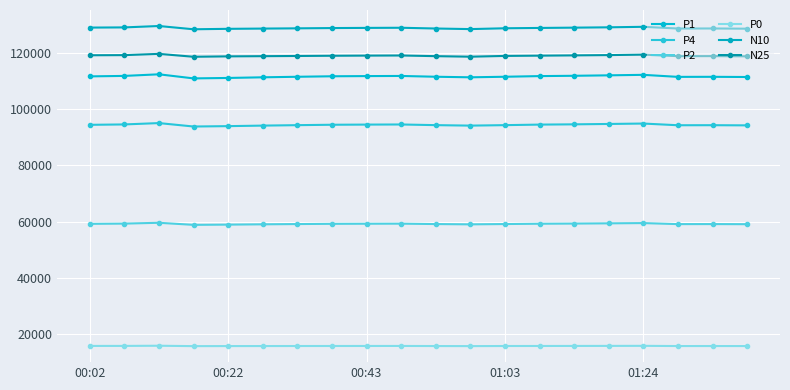

Reading left to right, transcribe all the data shown in this chart.

P1: 111700.9	111868.1	112439.7	110982.1	111140.8	111370.6	111560.9	111738.4	111803.6	111852.6	111571.6	111371.3	111567.7	111801.9	111911.5	112072.6	112249.6	111525.0	111546.0	111477.4
P4: 94458.1	94596.4	95075.8	93855.8	93989.3	94179.4	94337.1	94484.7	94539.5	94580.6	94344.4	94175.6	94343.3	94537.7	94629.8	94764.4	94913.5	94306.2	94323.9	94265.8
P2: 59218.5	59297.7	59588.8	58854.2	58936.5	59045.4	59136.5	59222.8	59256.2	59281.5	59136.8	59032.3	59141.2	59254.2	59310.8	59391.1	59483.2	59115.7	59126.5	59090.1
P0: 15757.9	15765.2	15825.5	15685.2	15704.5	15714.7	15724.8	15736.4	15743.6	15749.4	15717.1	15691.6	15727.5	15741.5	15754.4	15768.3	15790.4	15716.6	15719.1	15709.3
N10: 129068.2	129132.4	129630.7	128466.1	128624.7	128713.8	128800.4	128898.6	128958.6	129006.2	128739.8	128530.5	128822.6	128941.5	129047.6	129164.1	129345.4	128734.4	128754.8	128674.7
N25: 119217.6	119265.4	119711.1	118681.9	118826.2	118892.7	118960.8	119041.9	119095.9	119139.1	118898.2	118706.9	118982.6	119078.7	119174.9	119276.3	119441.7	118897.6	118916.1	118842.0